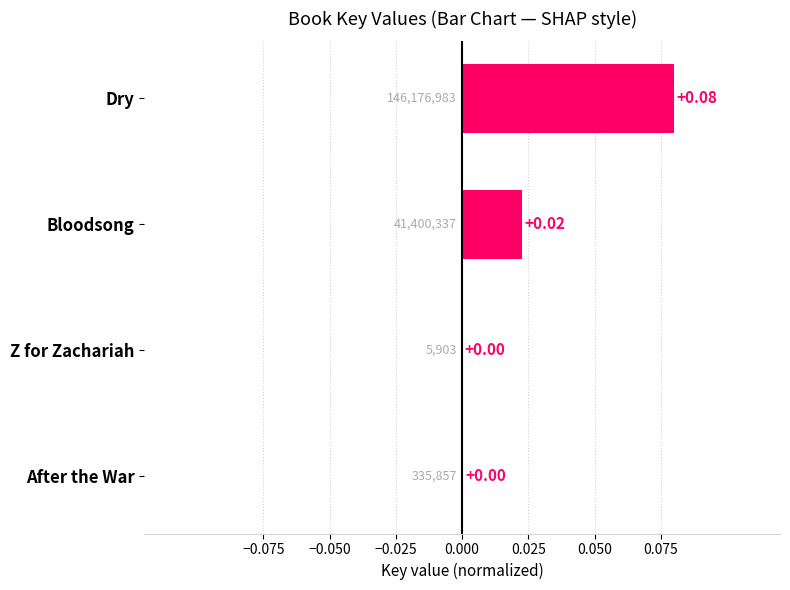

At which category does the chart reach its peak across all series?

Dry